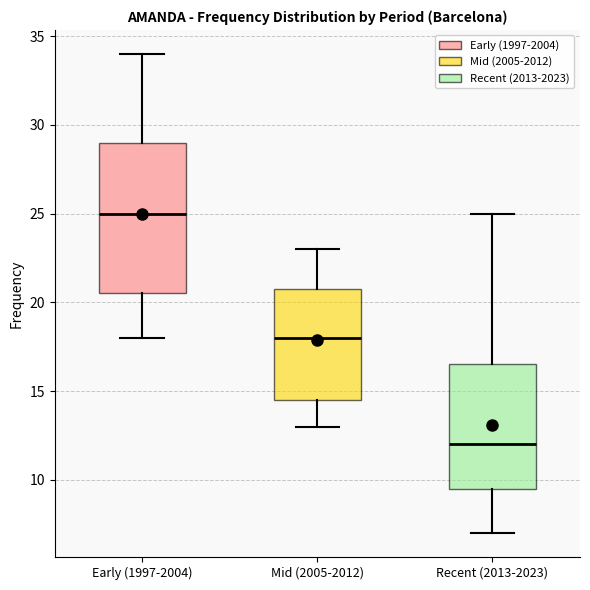

Reading left to right, transcribe this box plot: for each box, give where its median line is, the range the box spans, and where its two whiskers end, as read against the y-axis. The values are not printed on the chart, so give them approximately, as read against the axis.

Early (1997-2004): median 25.0, box 20.5 to 29.0, whiskers 18.0 to 34.0
Mid (2005-2012): median 18.0, box 14.5 to 21.0, whiskers 13.0 to 23.0
Recent (2013-2023): median 12.0, box 9.5 to 16.5, whiskers 7.0 to 25.0